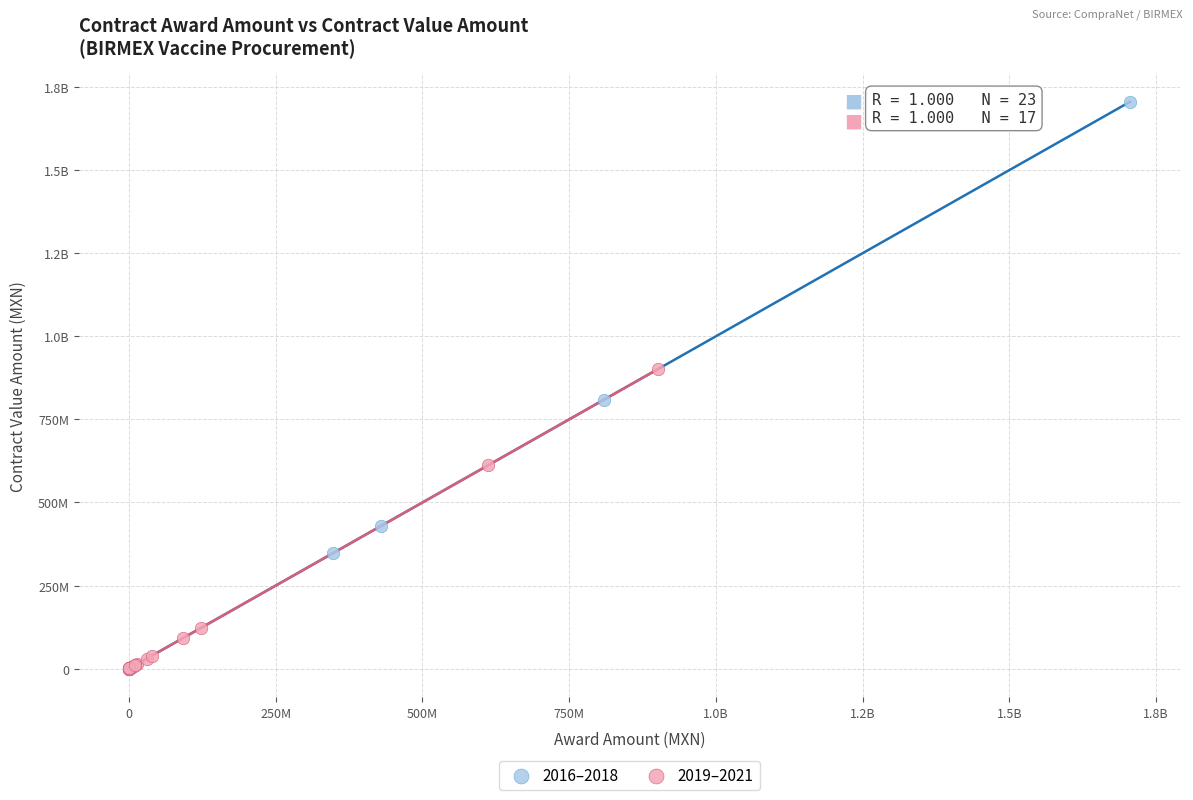

What are all the series names shown in the legend?

2016–2018, 2019–2021